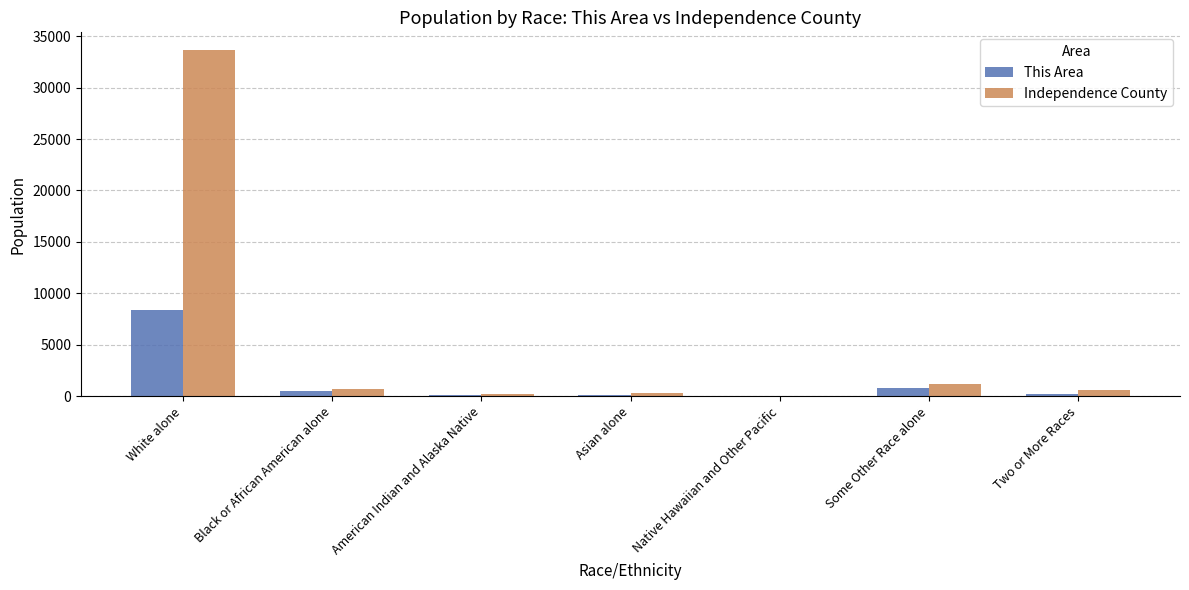

At which category is the sum across all series the highest?

White alone